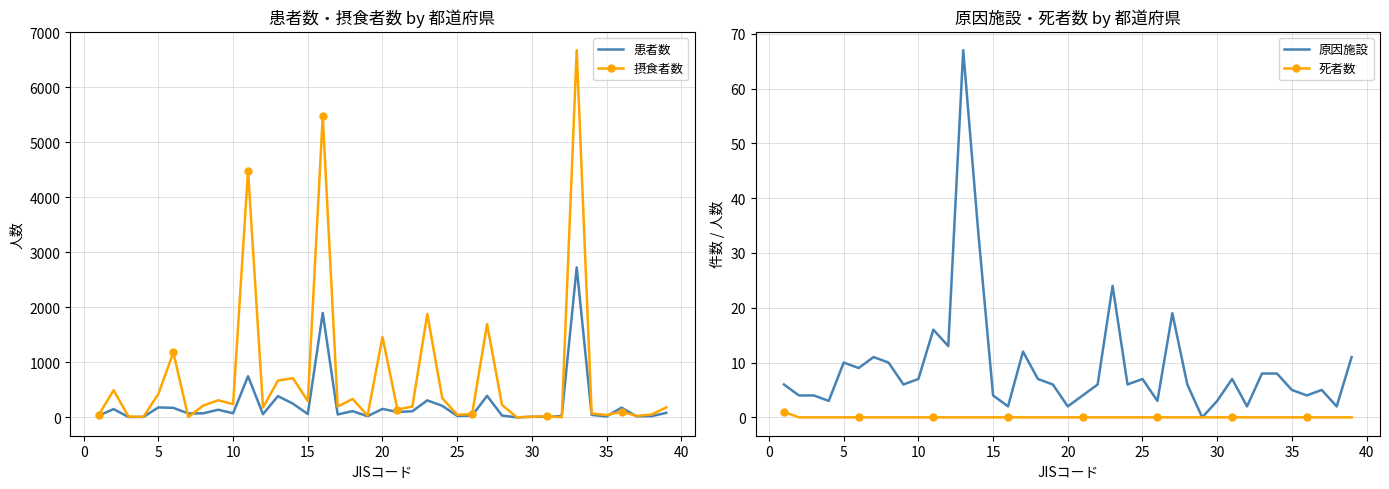

How many 死者数 values are between 0 and 1?

39